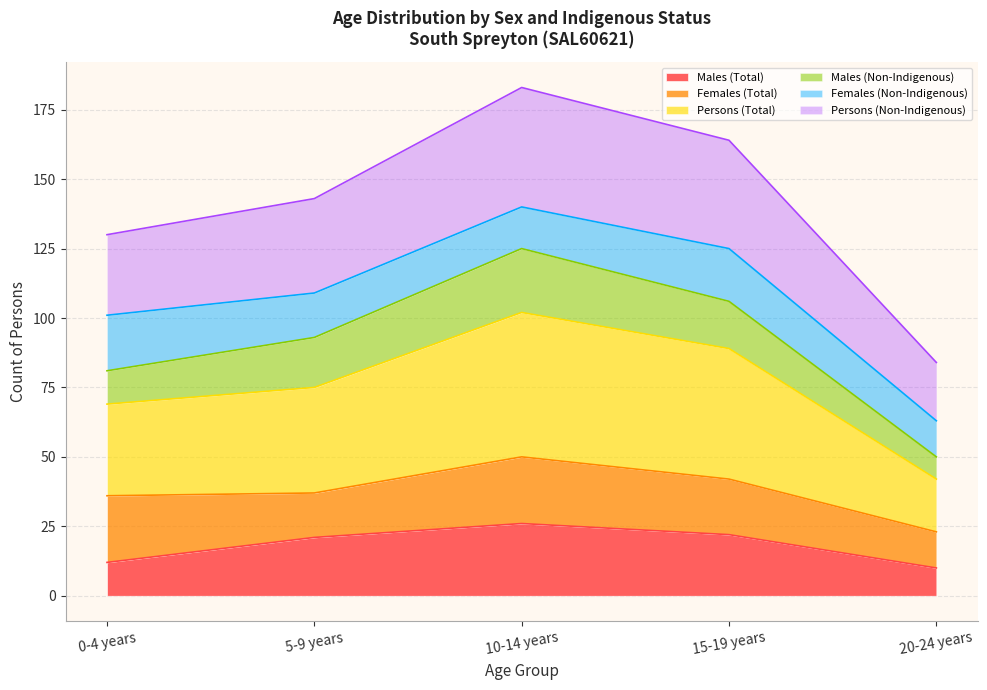

True or false: Persons (Total) has more than 1 points higher than both neighbors.

False